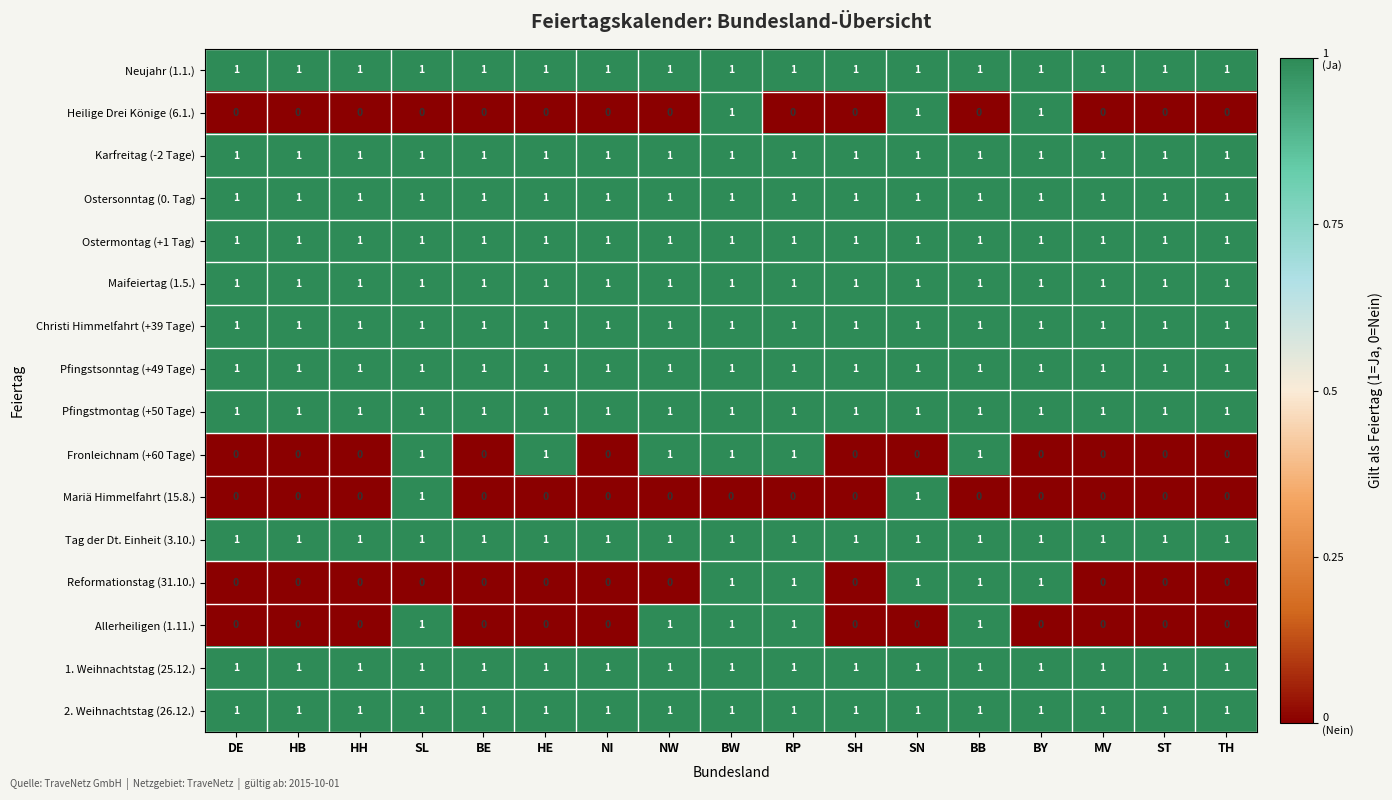

The value of Allerheiligen (1.11.) at SL is 0. True or false?

False